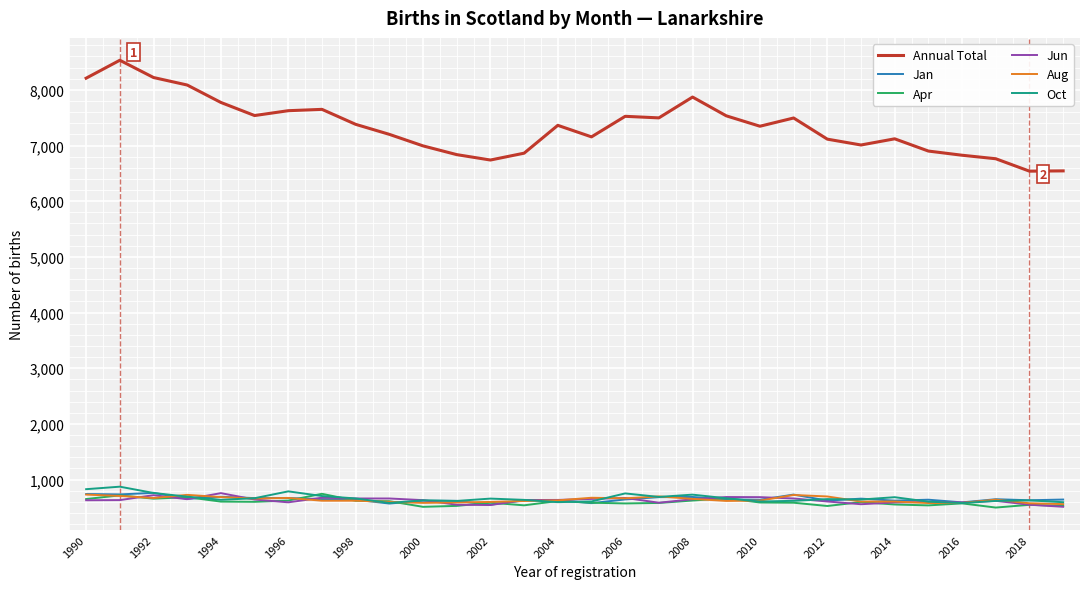

Which series has the widest spread of values?

Annual Total